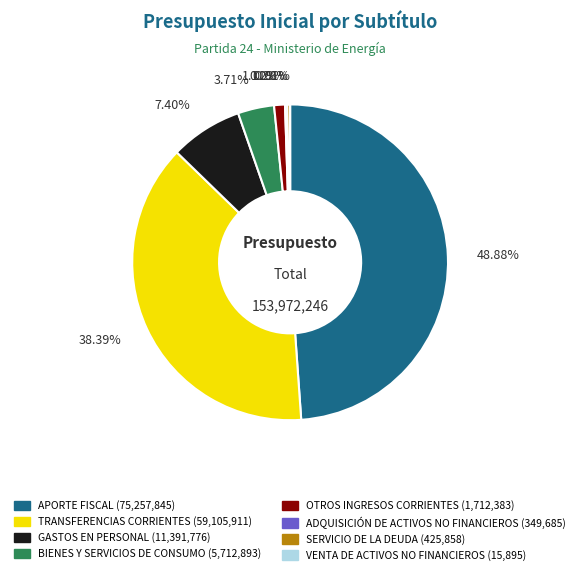

What is the largest slice in the pie chart?

APORTE FISCAL